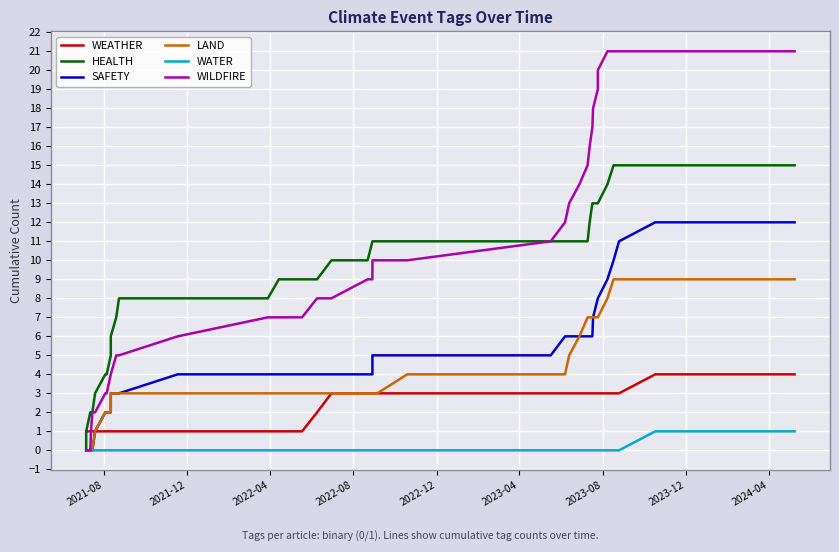

What are all the series names shown in the legend?

WEATHER, HEALTH, SAFETY, LAND, WATER, WILDFIRE